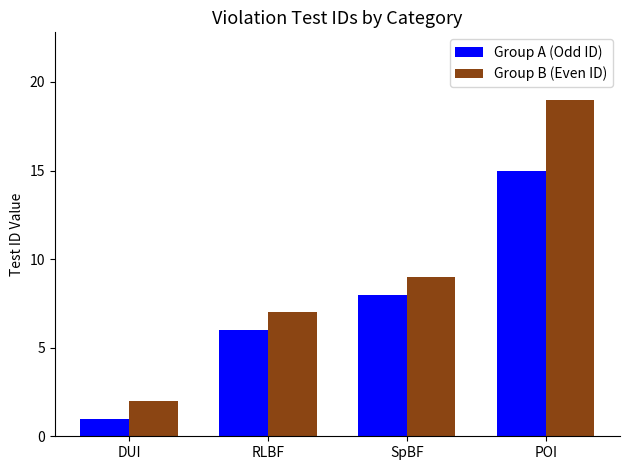

Which series has the largest range (max minus min)?

Group B (Even ID)